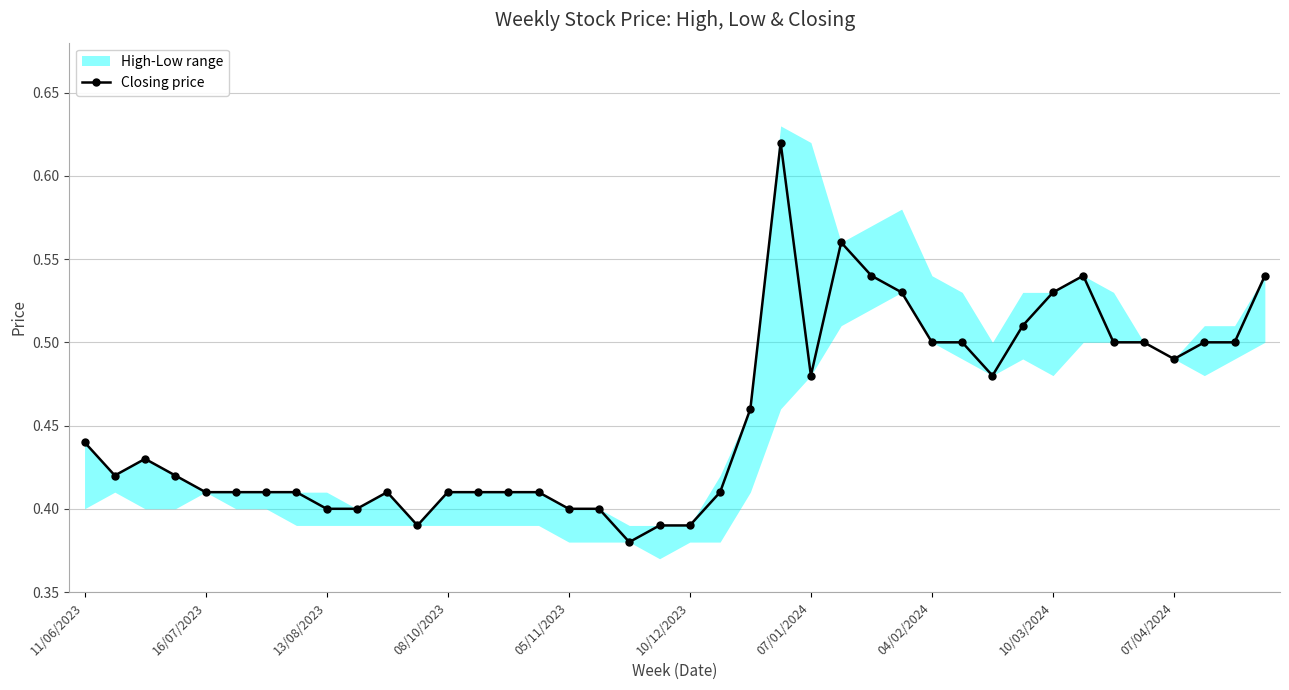

Count the Closing price values in the range 0 to 1.

40